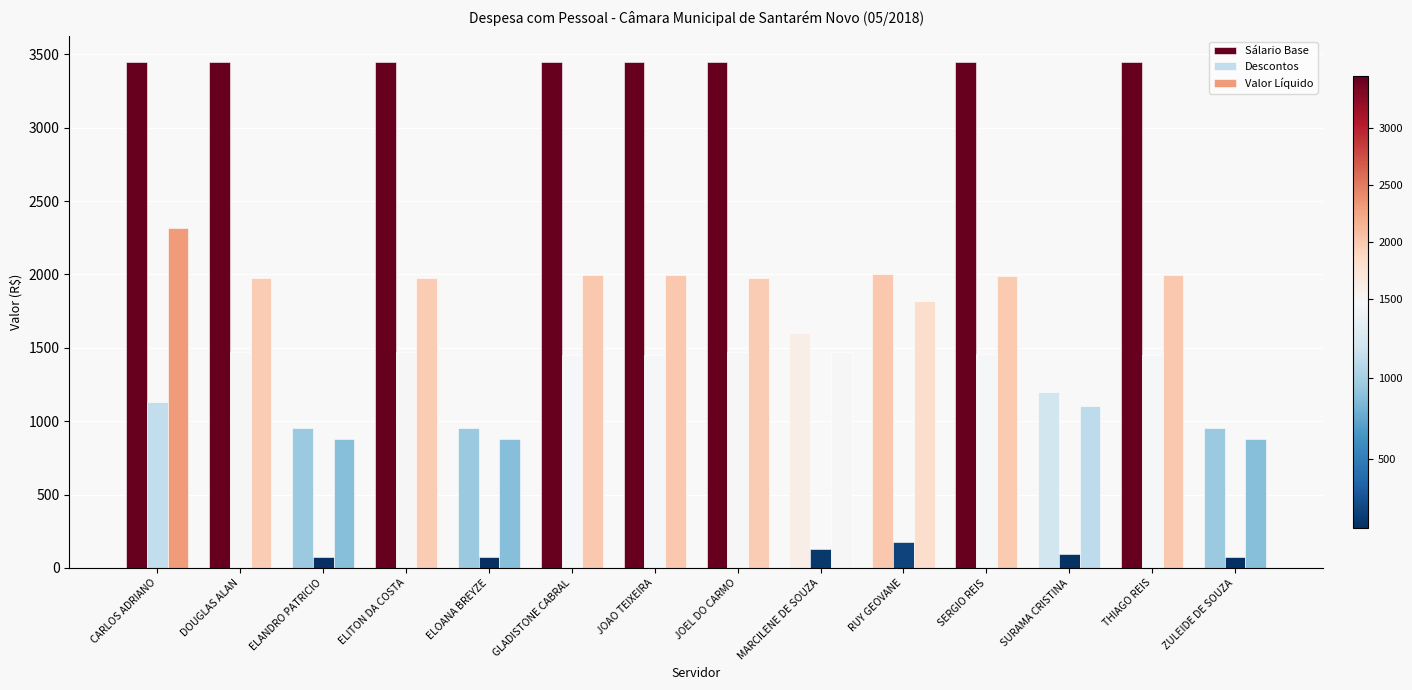

How many distinct data groups are displayed?

3